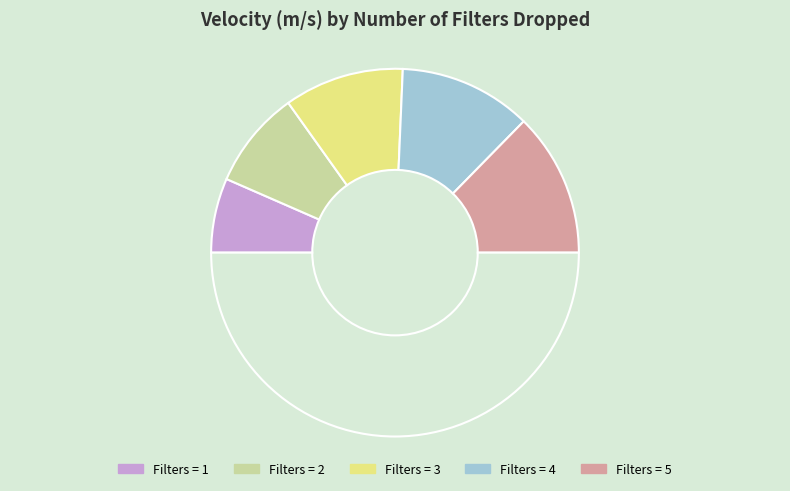

Is there a majority slice in this chart?

No